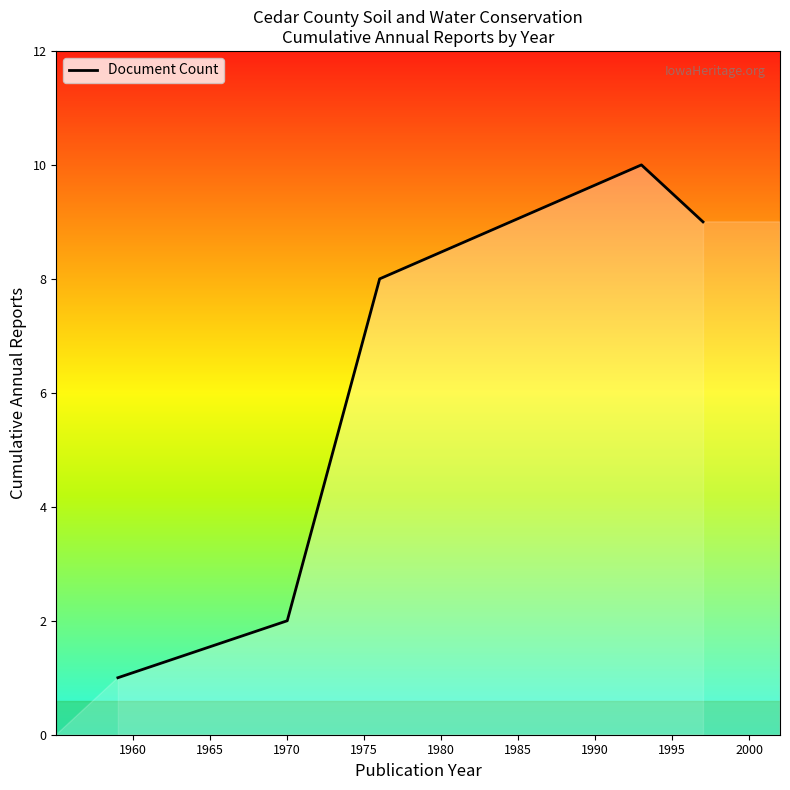

What is the greatest value displayed?

10